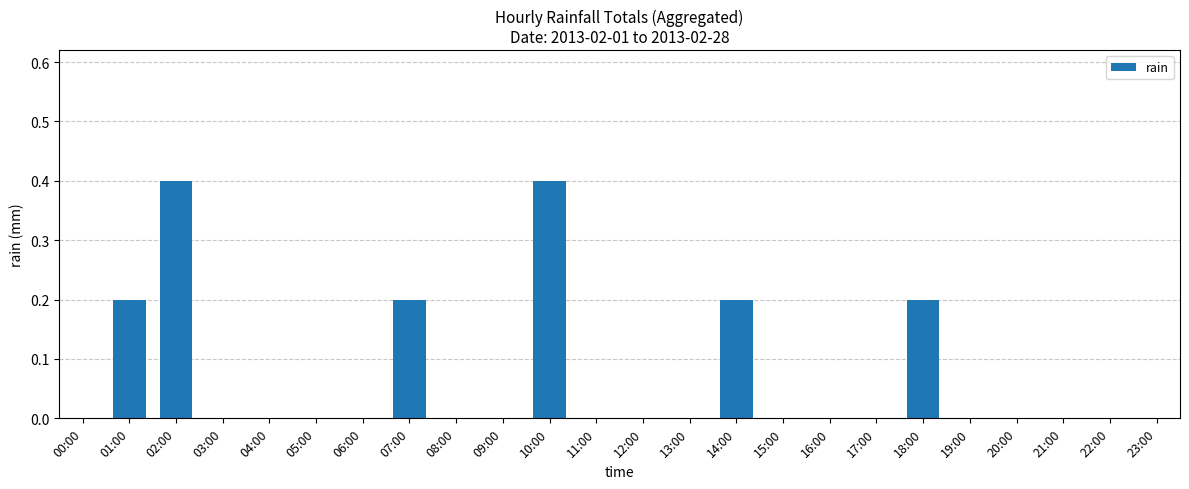

Is it true that the value at 13:00 is 0.3?

False